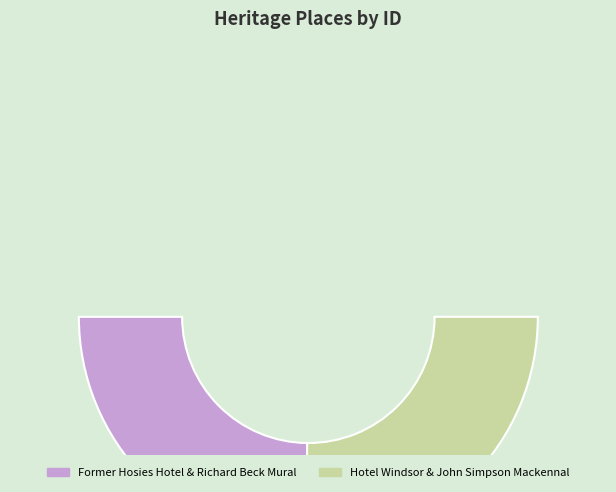

How many segments does this pie chart have?

2